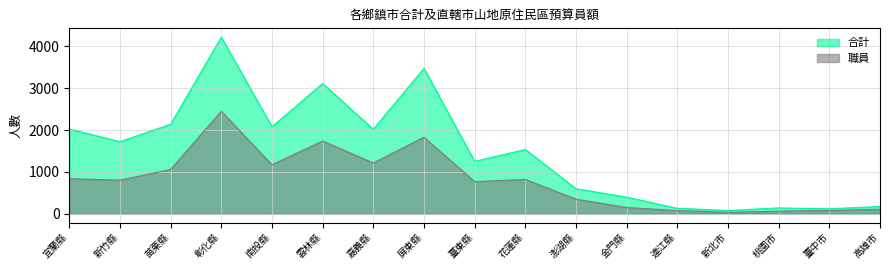

What is the difference between the highest and lowest values at 新北市?

43